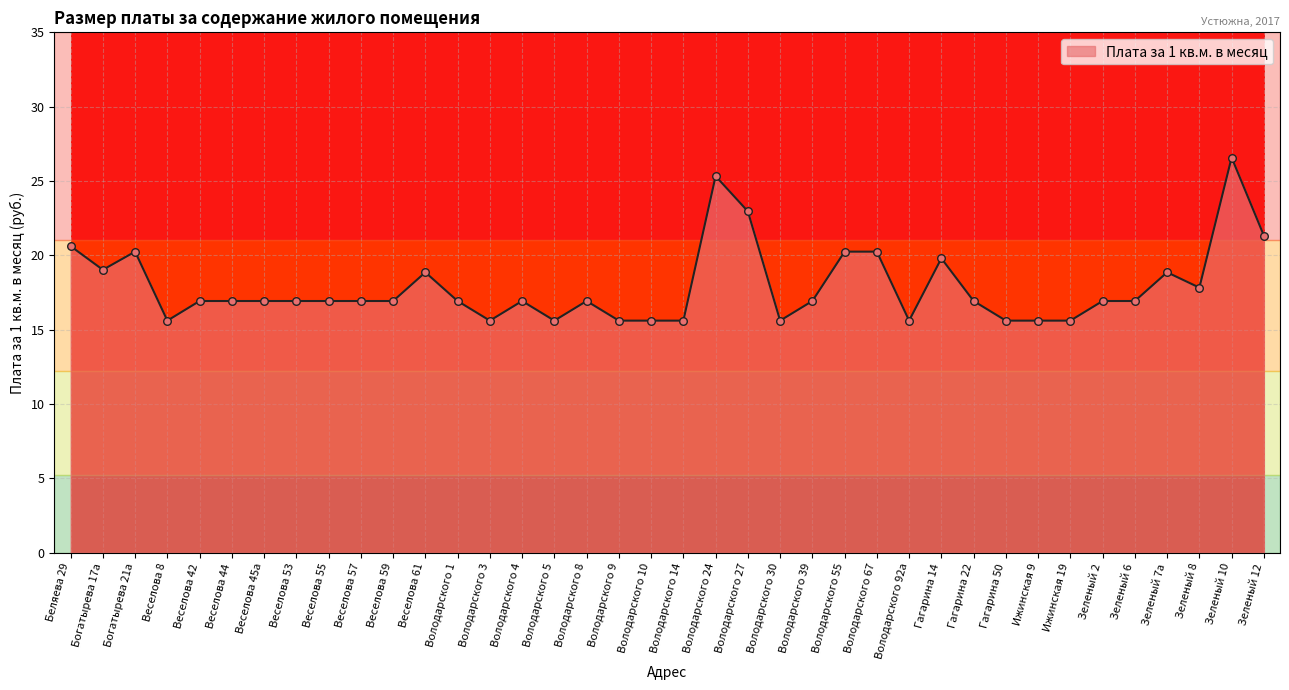

What is the change in value from Веселова 55 to Володарского 3?

-1.3